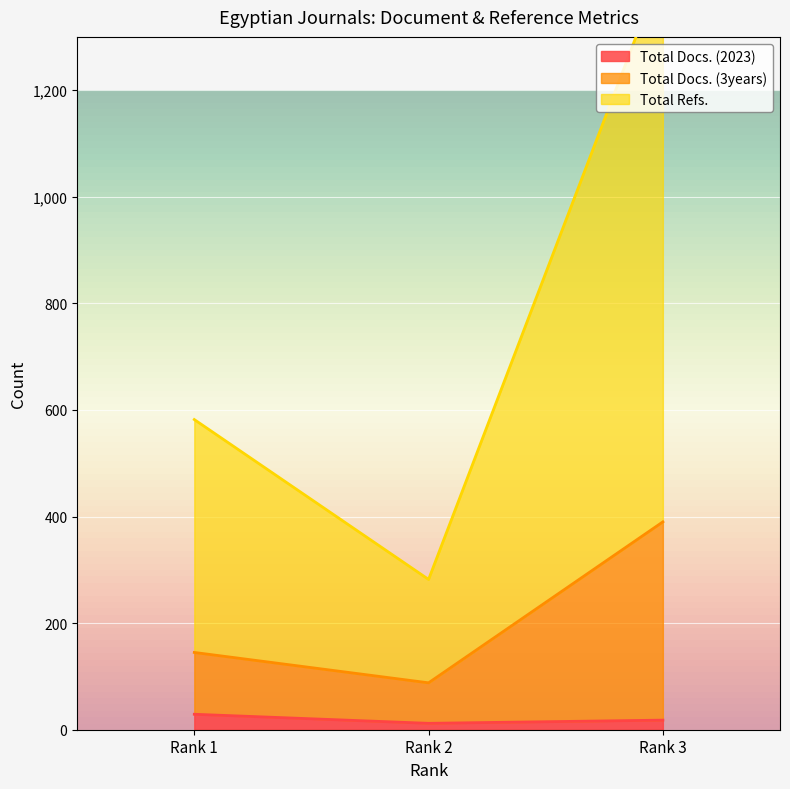

What is the minimum value for Total Refs.?

282